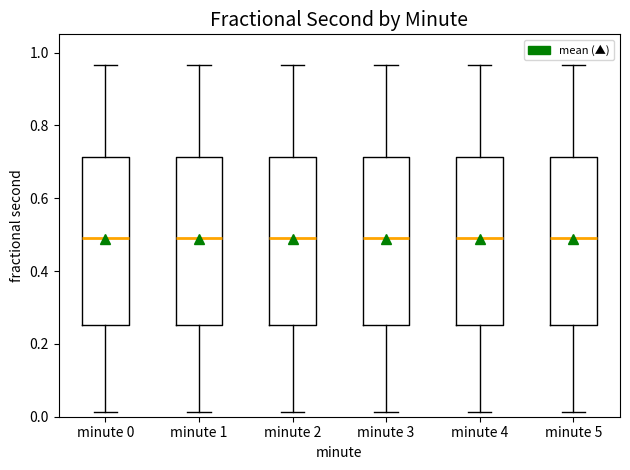

Reading left to right, read every box against the y-axis: the position of its median line, the range the box covers, and the ends of its whiskers. The values are not printed on the chart, so give them approximately, as read against the axis.

minute 0: median 0.50, box 0.26 to 0.72, whiskers 0.02 to 0.96
minute 1: median 0.50, box 0.26 to 0.72, whiskers 0.02 to 0.96
minute 2: median 0.50, box 0.26 to 0.72, whiskers 0.02 to 0.96
minute 3: median 0.50, box 0.26 to 0.72, whiskers 0.02 to 0.96
minute 4: median 0.50, box 0.26 to 0.72, whiskers 0.02 to 0.96
minute 5: median 0.50, box 0.26 to 0.72, whiskers 0.02 to 0.96